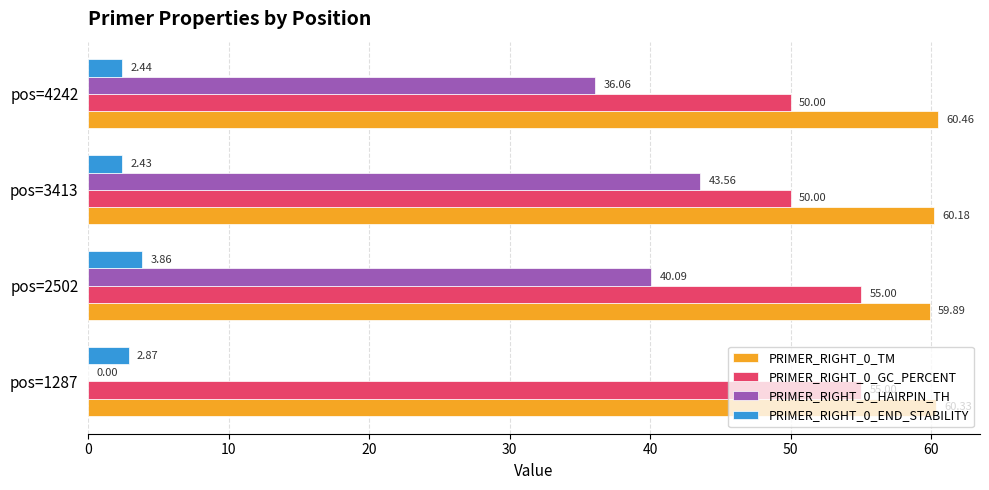

Which series has the largest total across all categories?

PRIMER_RIGHT_0_TM